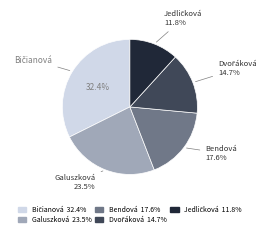

To the nearest percent, what is the average slice percentage?

20%